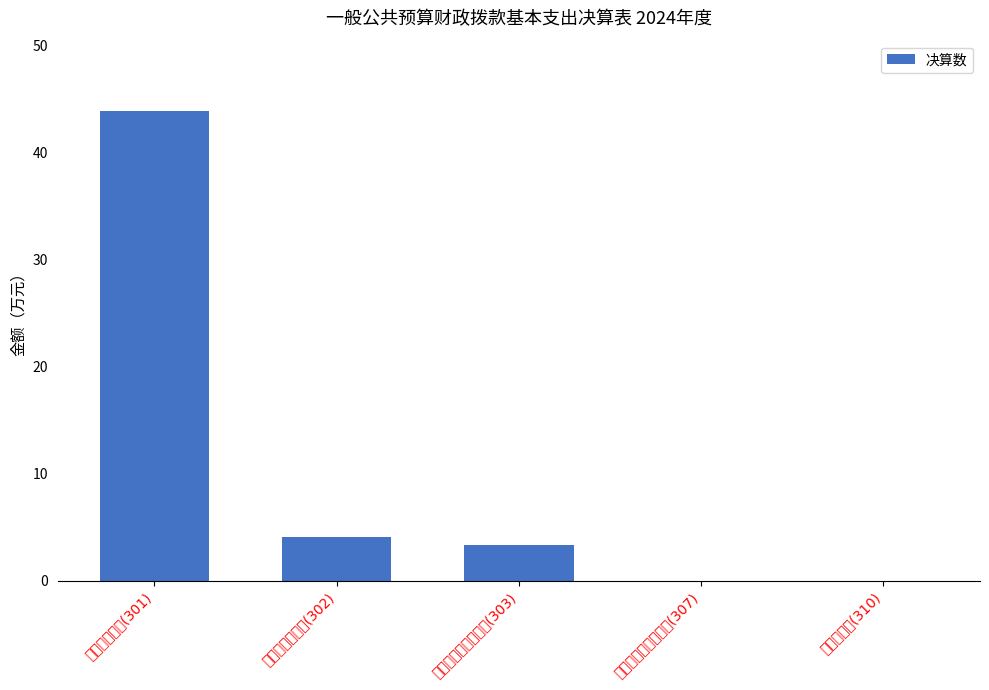

Reading left to right, list all the values displayed in this chart.

工资福利支出(301)=43.8	商品和服务支出(302)=4.1	对个人和家庭的补助(303)=3.3	债务利息及费用支出(307)=0.0	资本性支出(310)=0.0